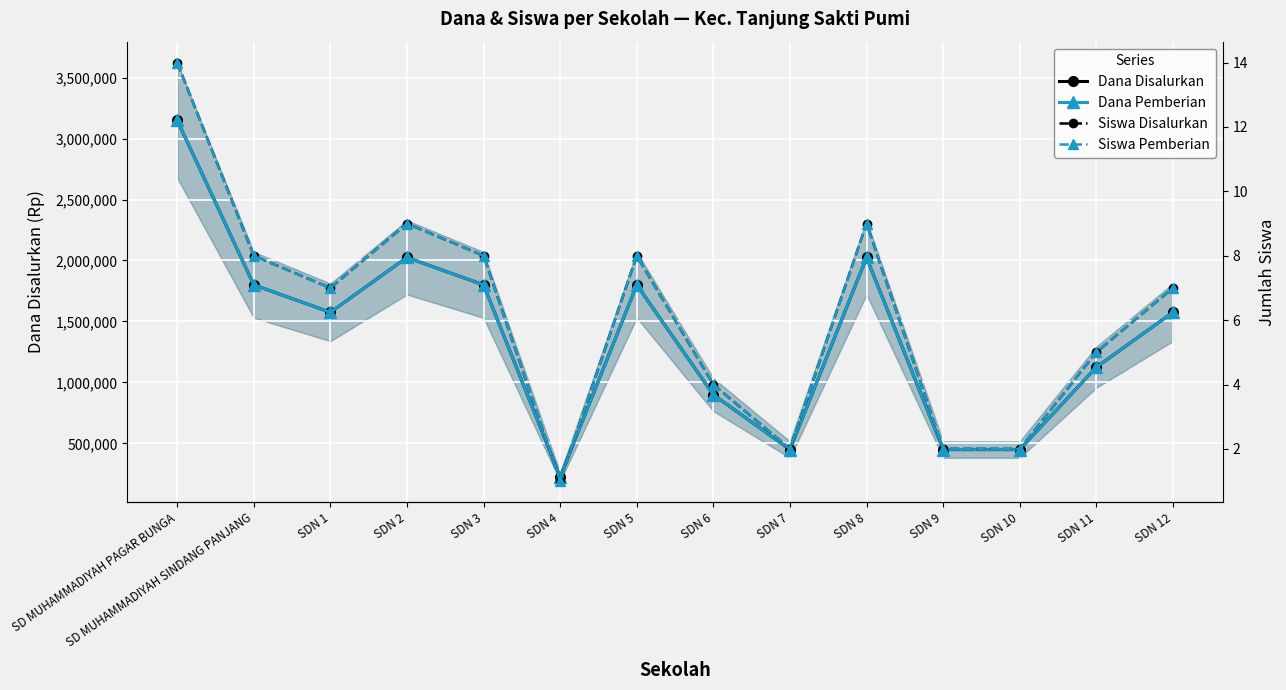

The value of Dana Disalurkan at SDN 1 is 2560582. True or false?

False